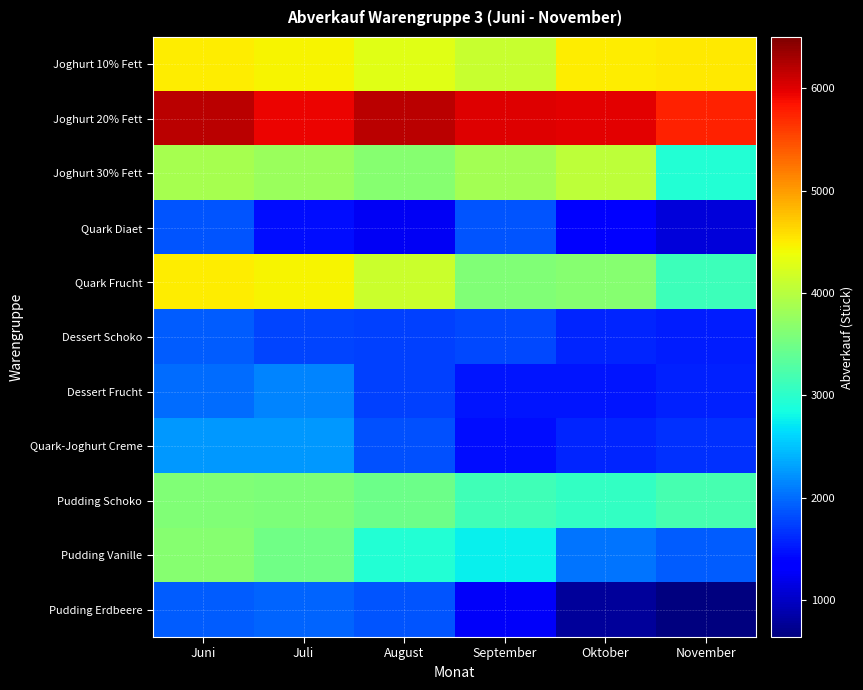

At November, list the series in order from smallest to largest.

Pudding Erdbeere, Quark Diaet, Dessert Schoko, Dessert Frucht, Quark-Joghurt Creme, Pudding Vanille, Joghurt 30% Fett, Quark Frucht, Pudding Schoko, Joghurt 10% Fett, Joghurt 20% Fett